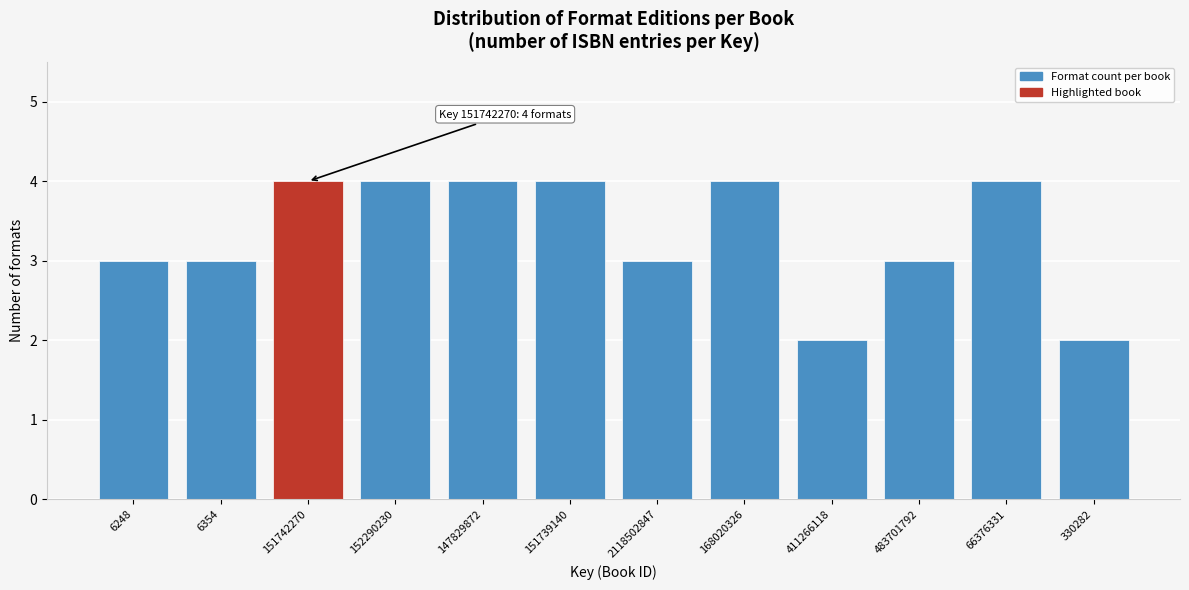

Reading left to right, transcribe all the data shown in this chart.

3	3	4	4	4	4	3	4	2	3	4	2